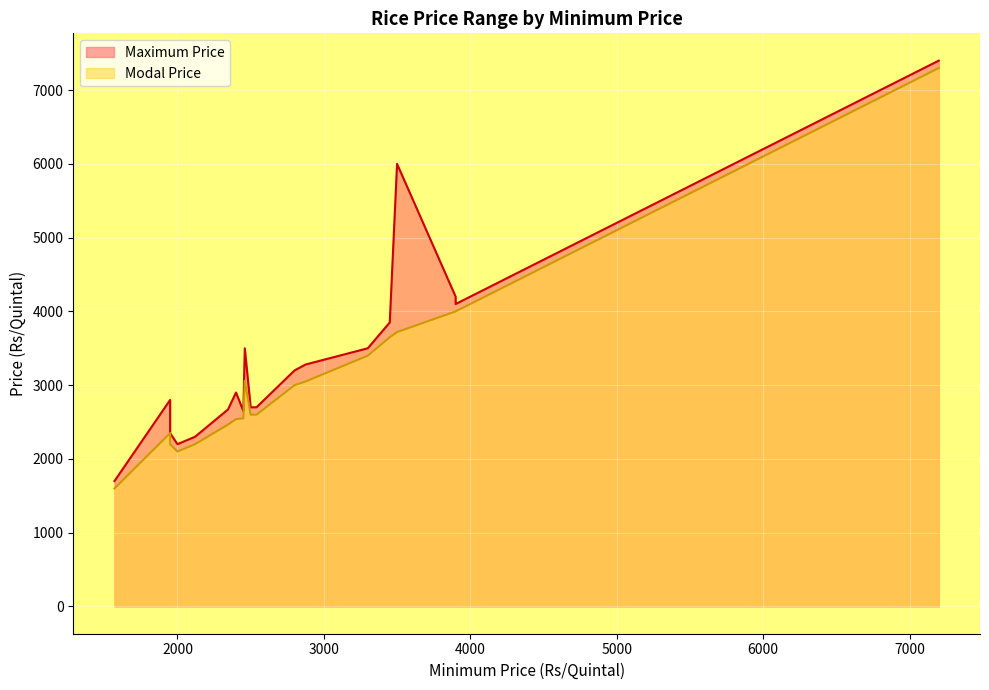

At which category does the chart reach its minimum across all series?

1570